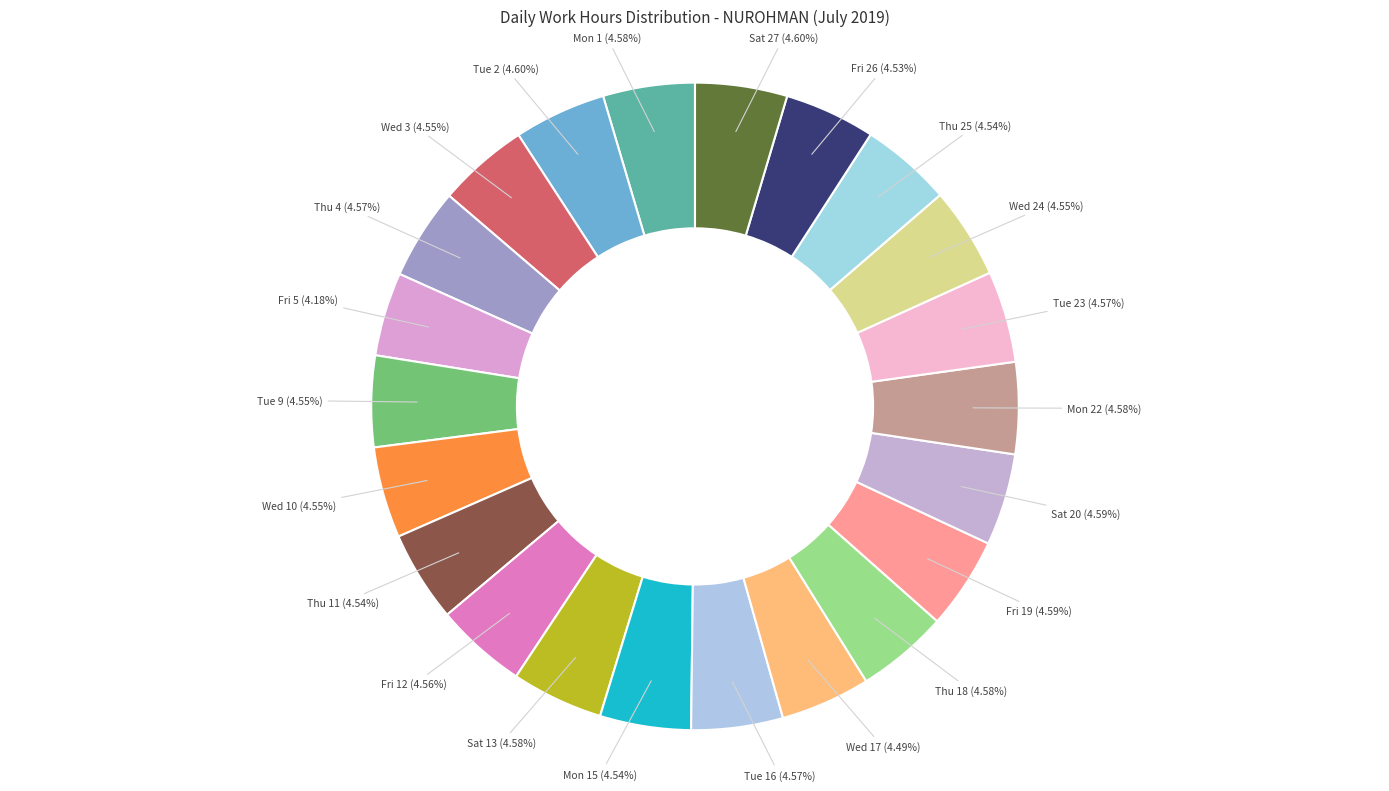

How many segments does this pie chart have?

22